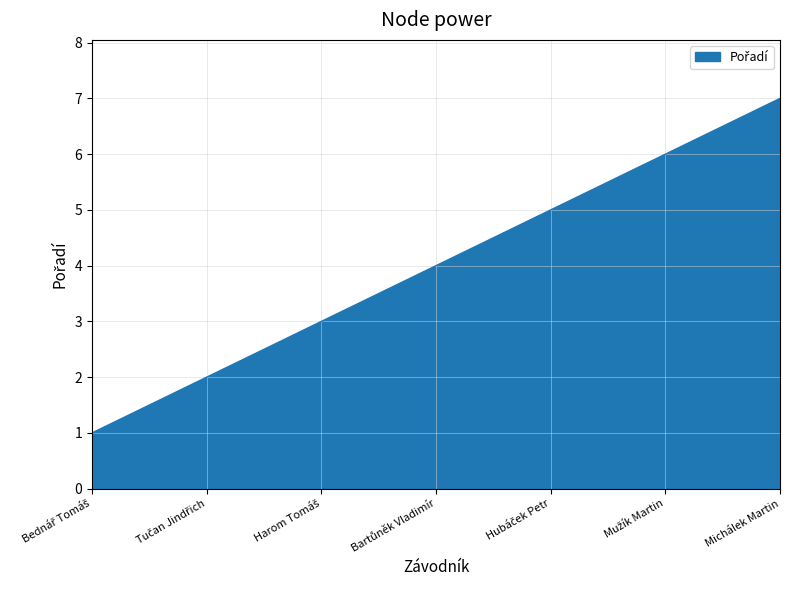

Is it true that the value at Michálek Martin is 7?

True